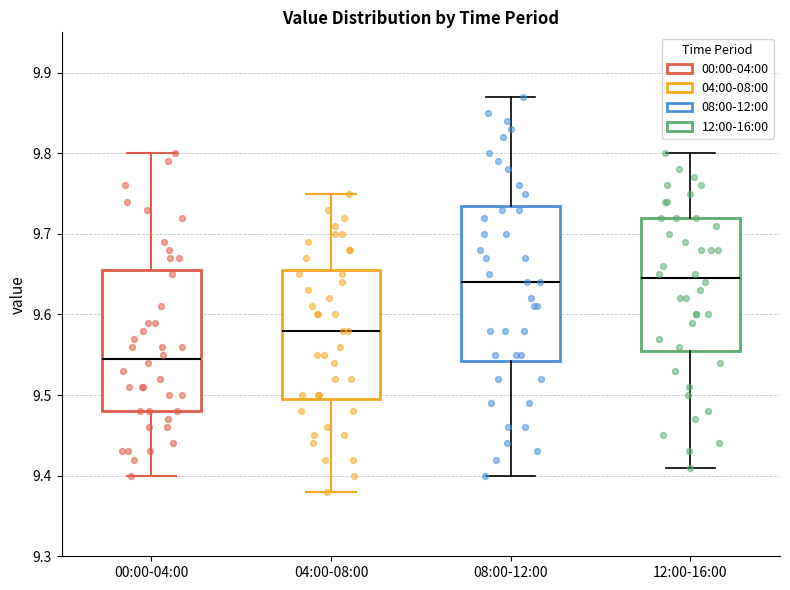

Reading left to right, read every box against the y-axis: the position of its median line, the range the box covers, and the ends of its whiskers. The values are not printed on the chart, so give them approximately, as read against the axis.

00:00-04:00: median 9.55, box 9.48 to 9.66, whiskers 9.40 to 9.80
04:00-08:00: median 9.58, box 9.50 to 9.66, whiskers 9.38 to 9.75
08:00-12:00: median 9.64, box 9.54 to 9.74, whiskers 9.40 to 9.87
12:00-16:00: median 9.65, box 9.56 to 9.72, whiskers 9.41 to 9.80